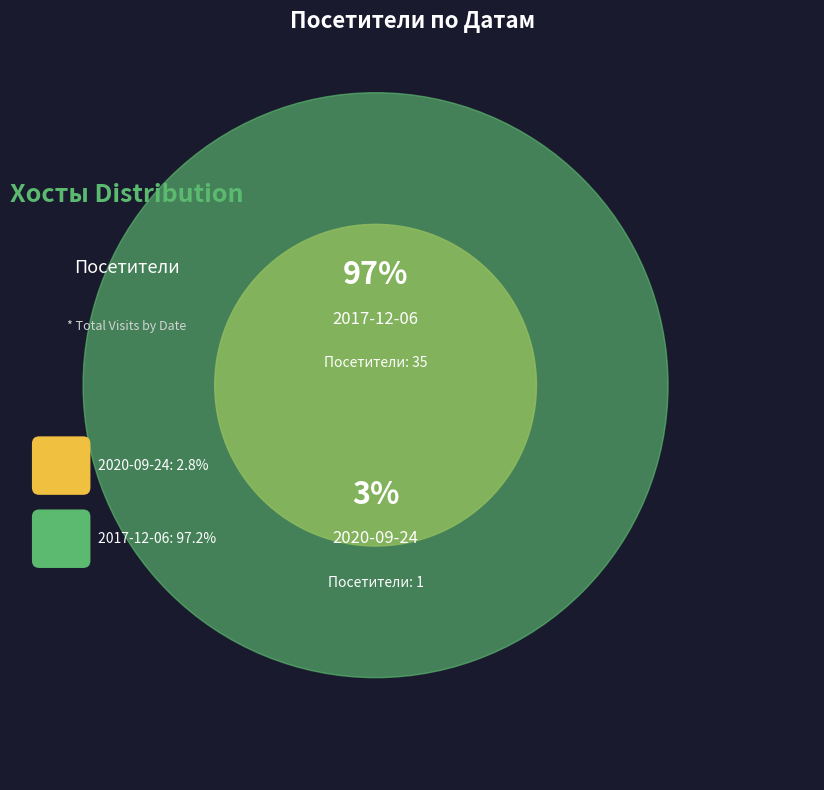

To the nearest percent, what is the difference between the largest and smallest slice percentages?

94%